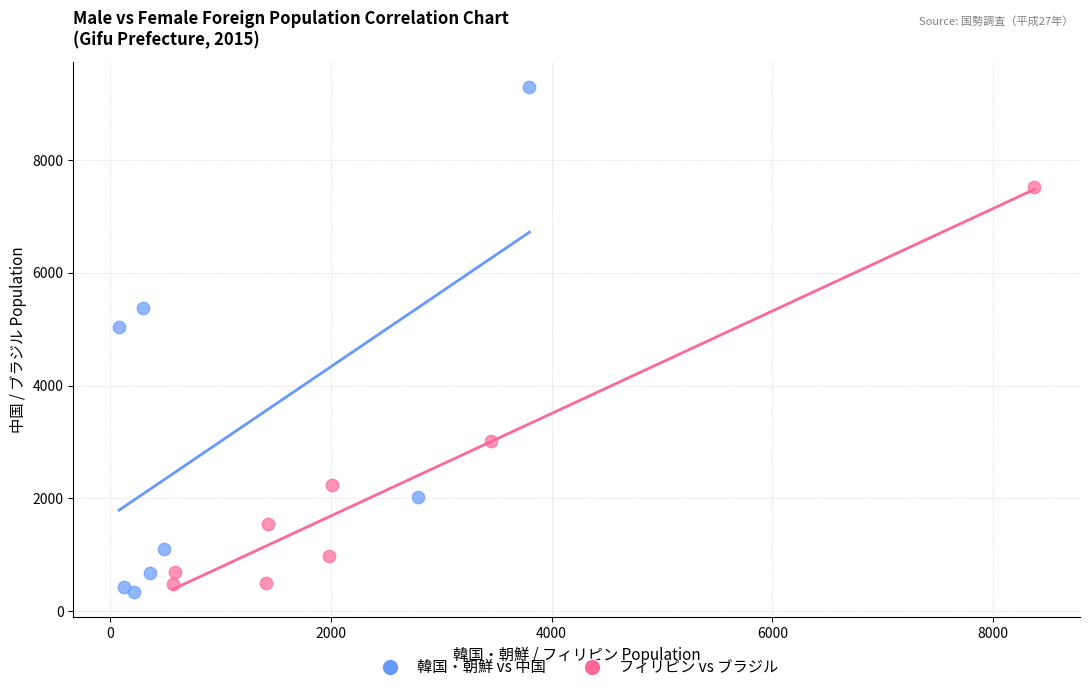

Which series reaches the maximum Y coordinate?

韓国・朝鮮 vs 中国